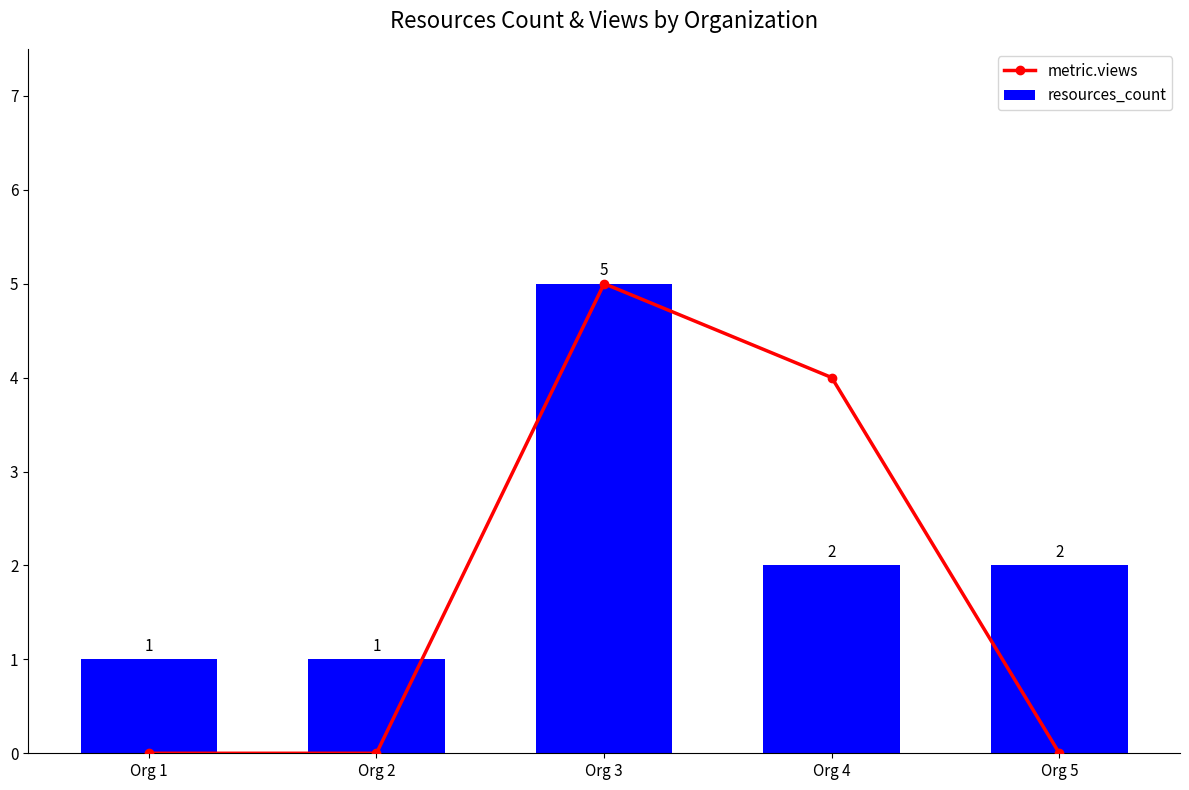

Which series has the largest total across all categories?

resources_count